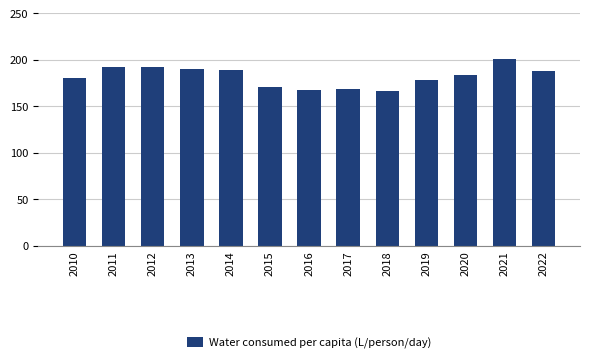

Are the bars grouped side by side (vs. stacked)?

No